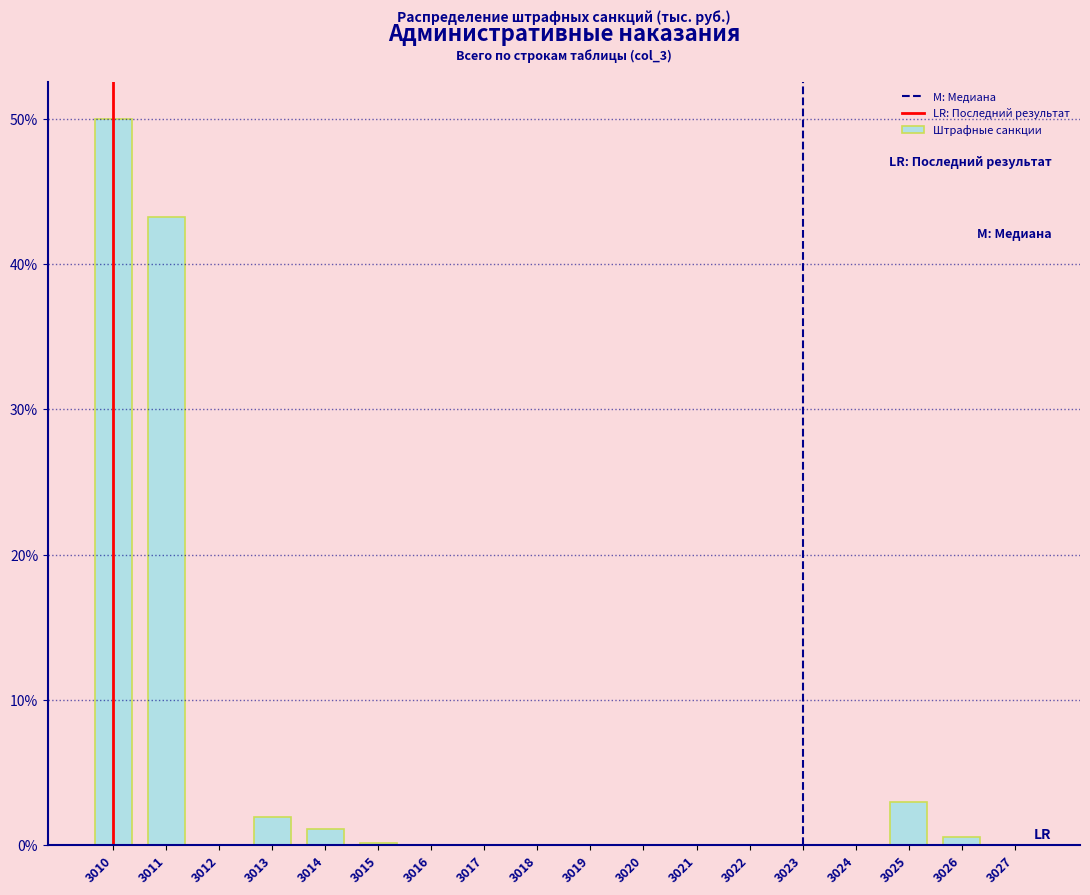

What is the maximum value shown in the chart?

50.0